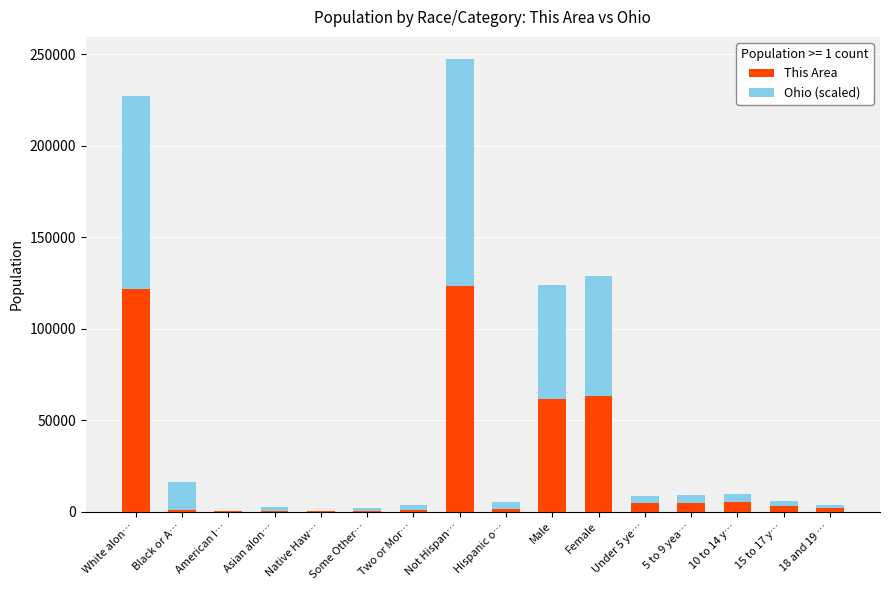

At which category is the sum across all series the highest?

Not Hispan…